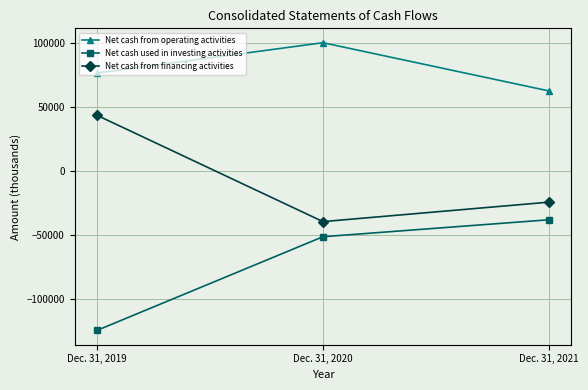

The value of Net cash from operating activities at Dec. 31, 2021 is 34384. True or false?

False